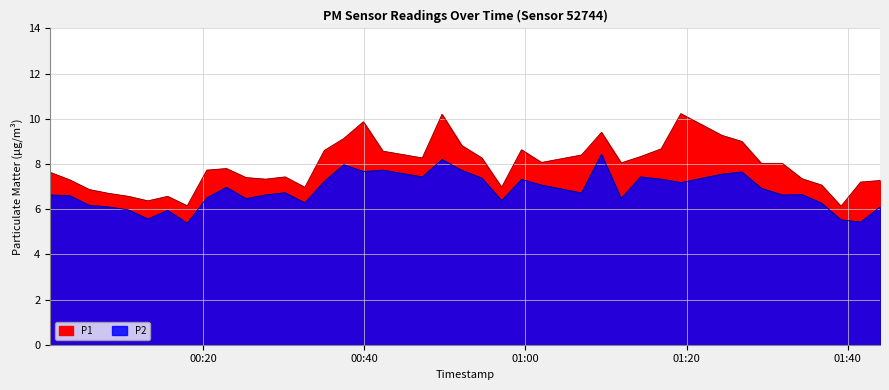

What is the sum of the P2 values at 2023-04-03T01:31:52 and 2023-04-03T01:09:26?

15.1